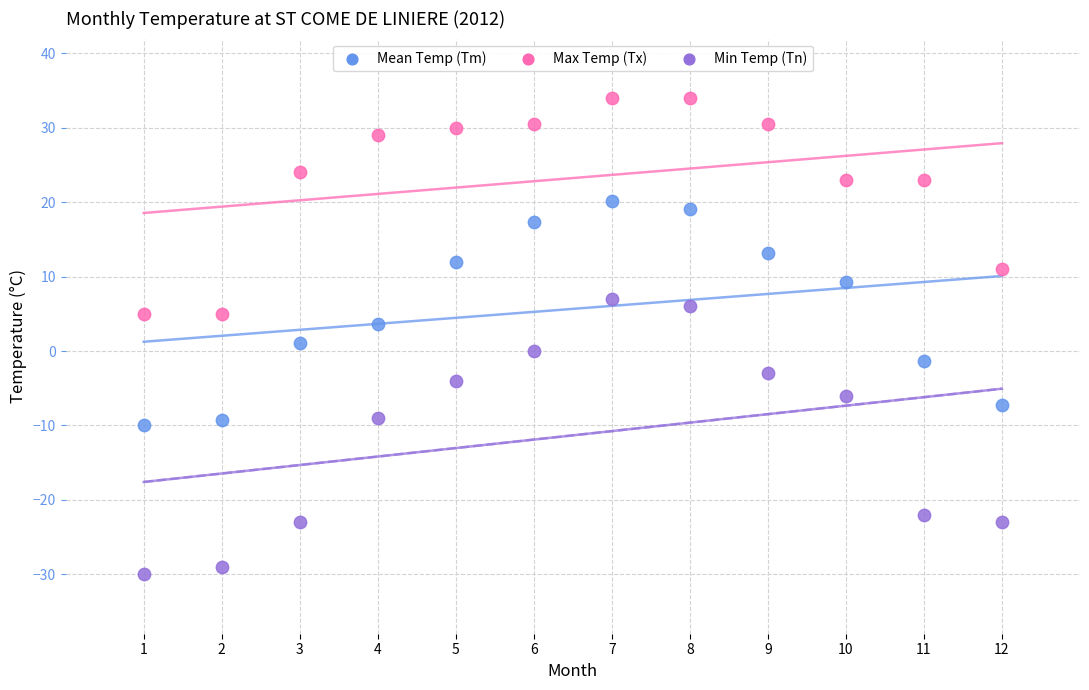

Across all data points, what is the range of X values (max minus min)?

11.0